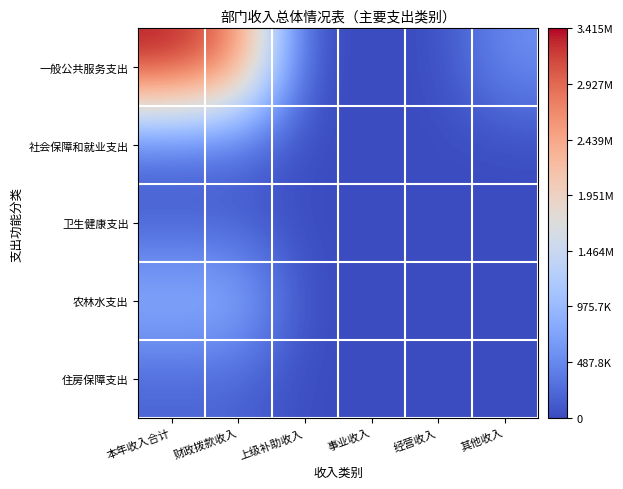

At how many categories does at least one series exceed 595302?

2